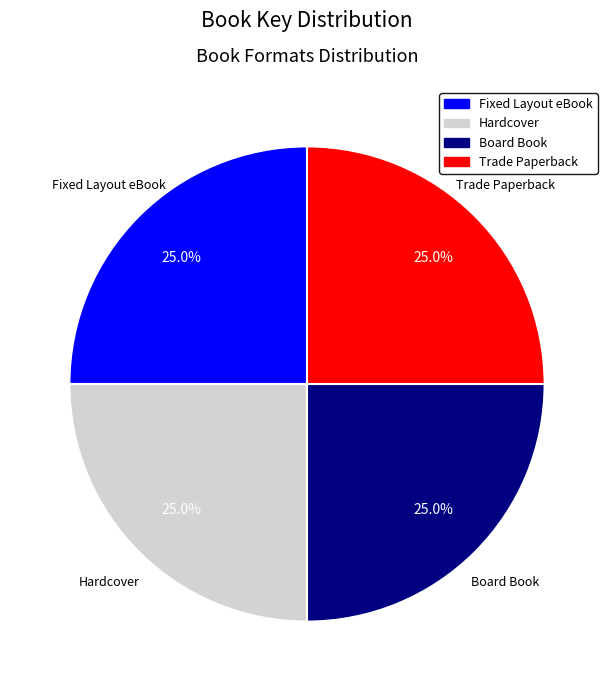

Does any single category account for the majority?

No